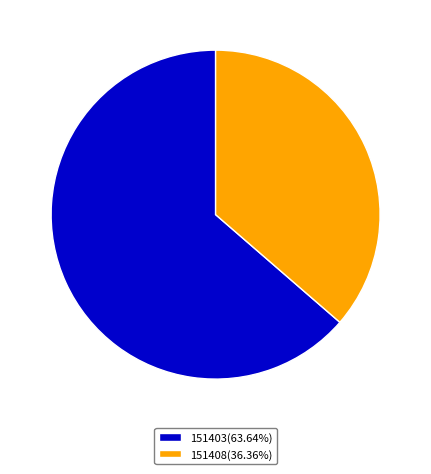

The 151408 slice represents 25% of the pie. True or false?

False